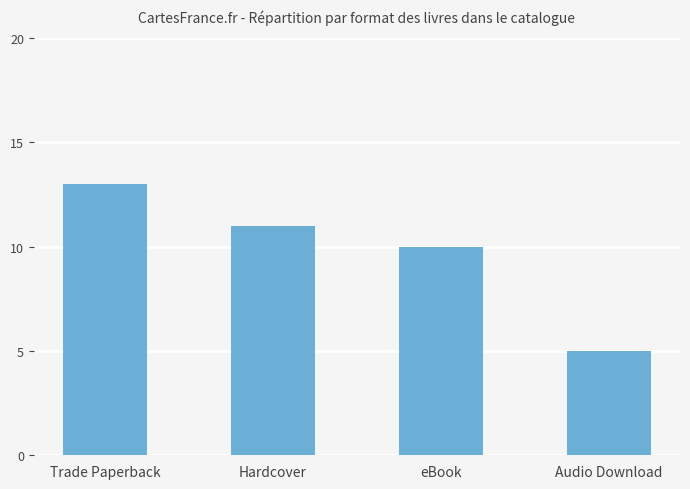

The value at Trade Paperback is 13. True or false?

True